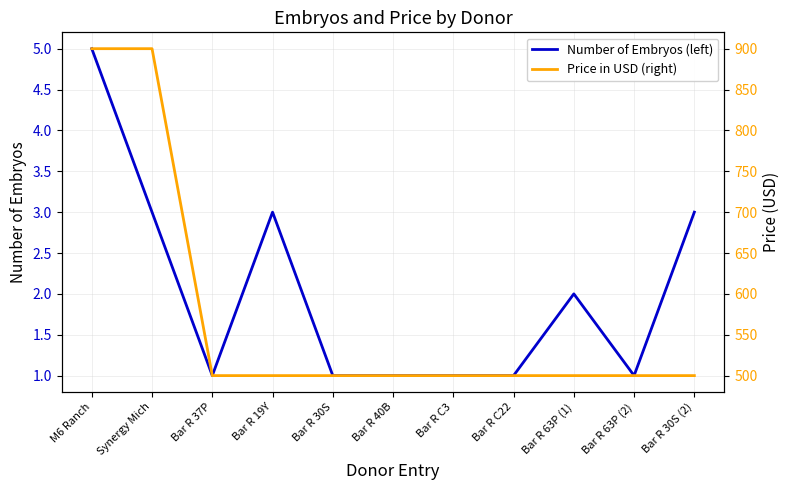

Where is the first local maximum for Number of Embryos (left)?

Bar R 19Y